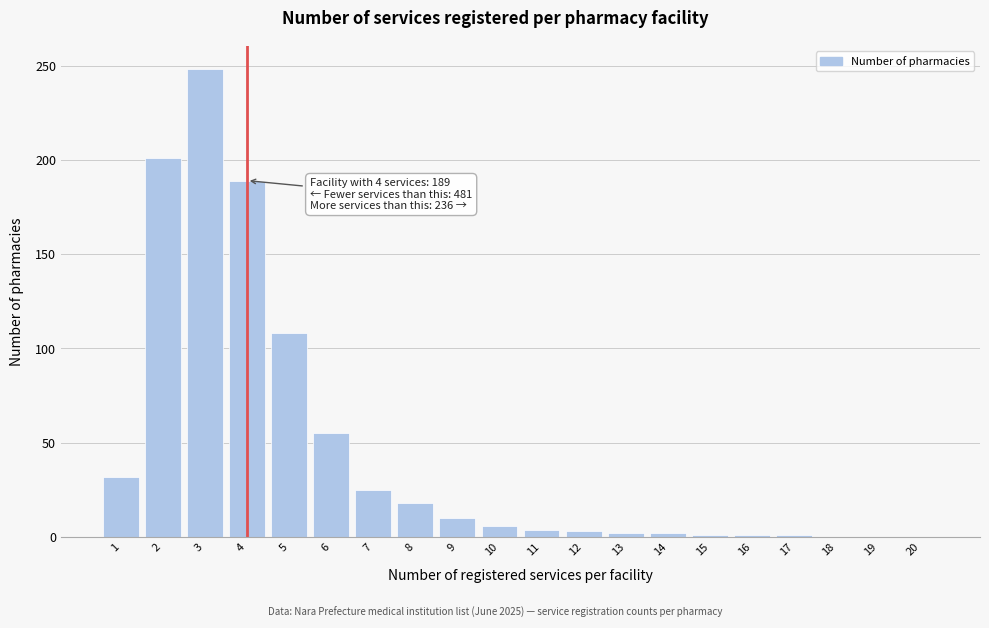

Is it true that the value at 9 is 10?

True